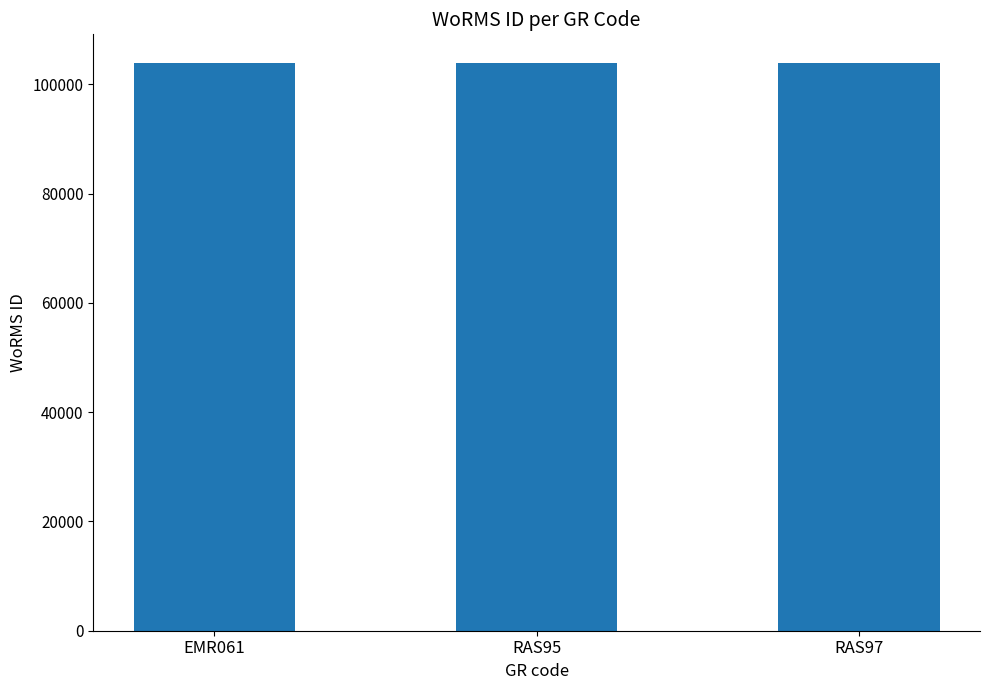

What is the minimum value shown in the chart?

103862